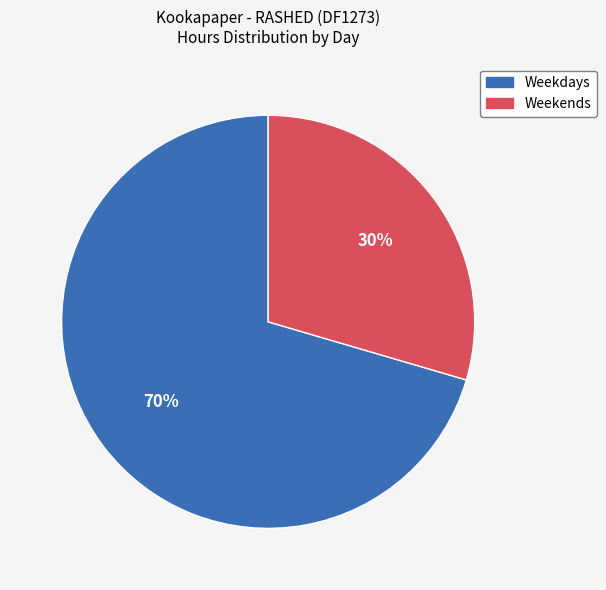

To the nearest percent, what is the average slice percentage?

50%